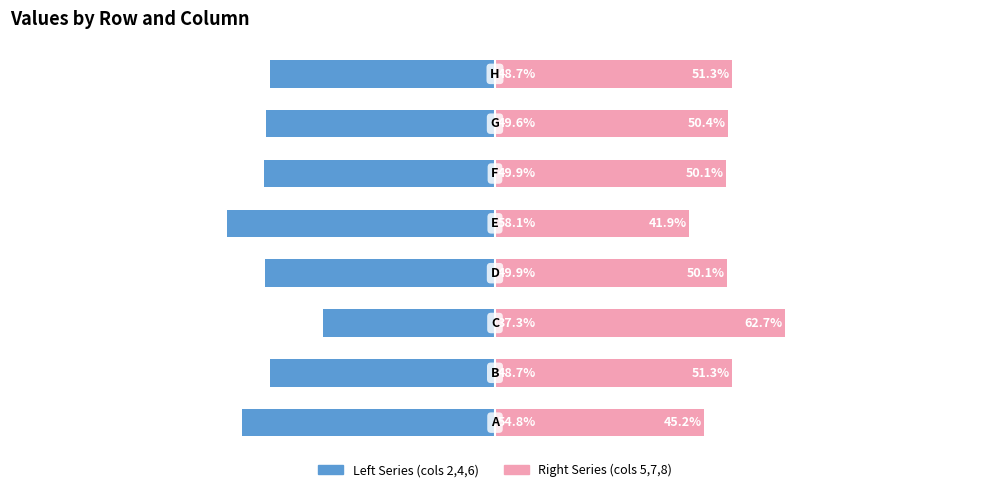

At how many categories does at least one series exceed 61?

1